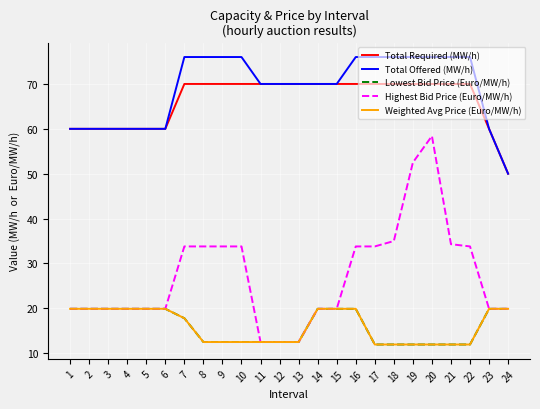

Between 6 and 16, which series saw the biggest shift?

Total Offered (MW/h)